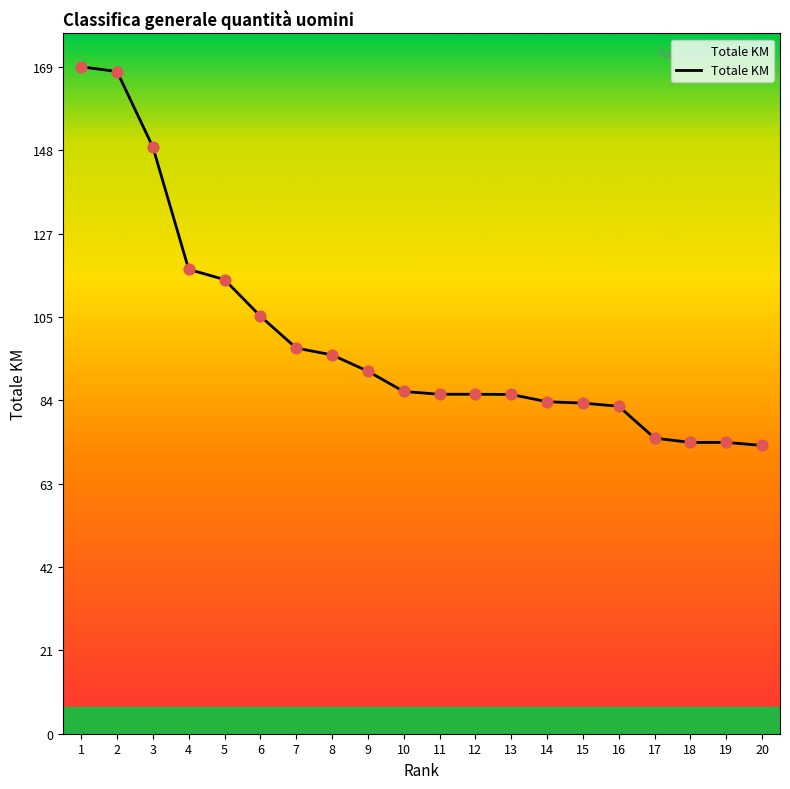

Which has a higher value, 13 or 19?

13